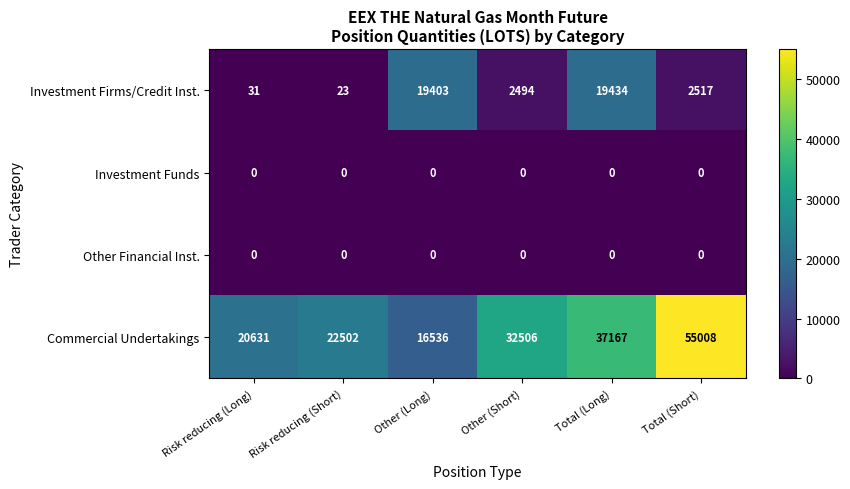

How many values in the Investment Firms/Credit Inst. series are below 2517?

3